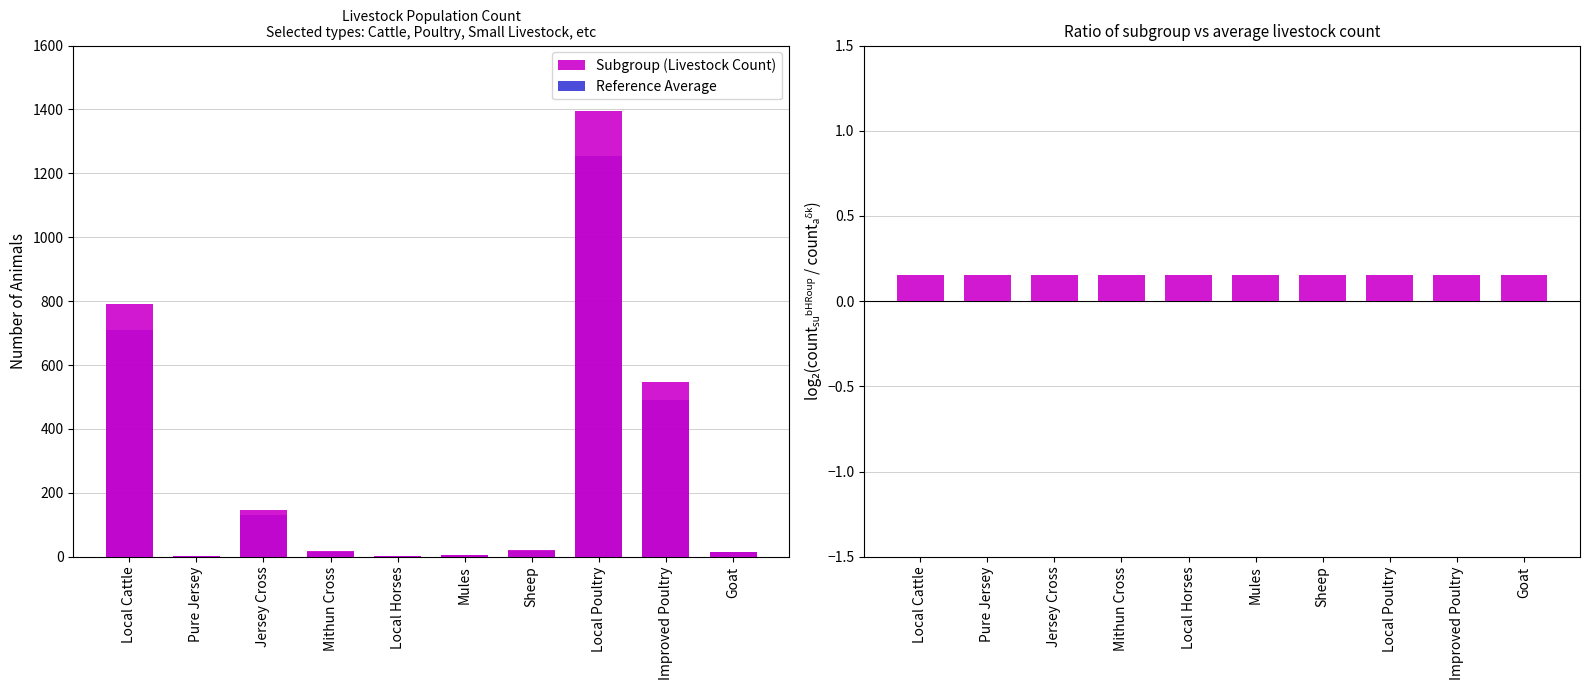

What is the minimum value for Subgroup (Livestock Count)?

1.0